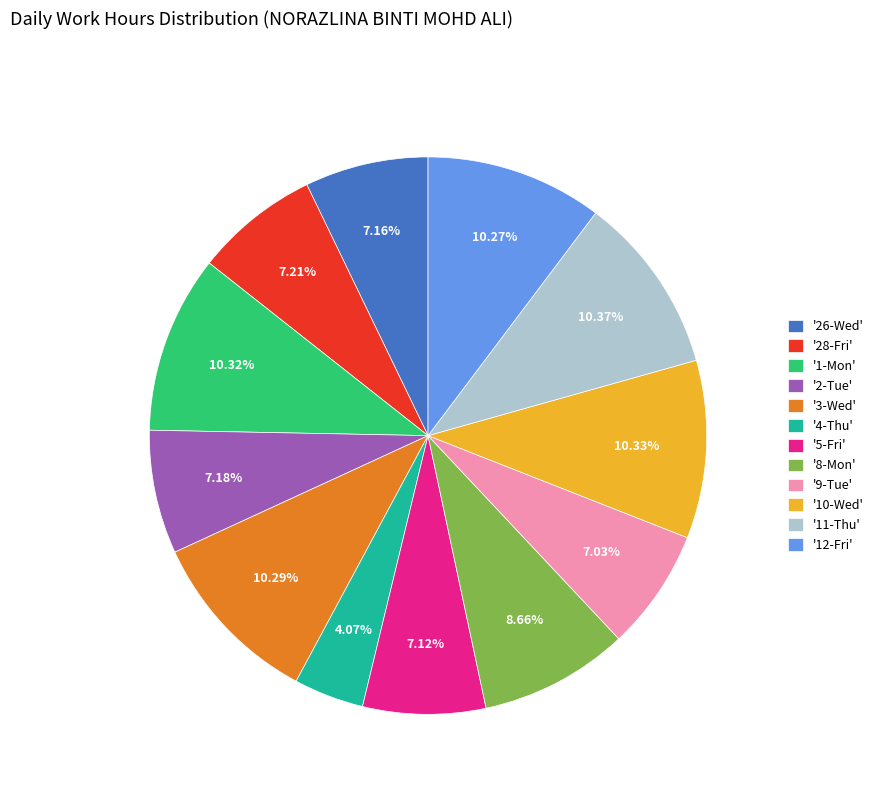

Do '4-Thu' and '9-Tue' together represent more than half of the pie?

No